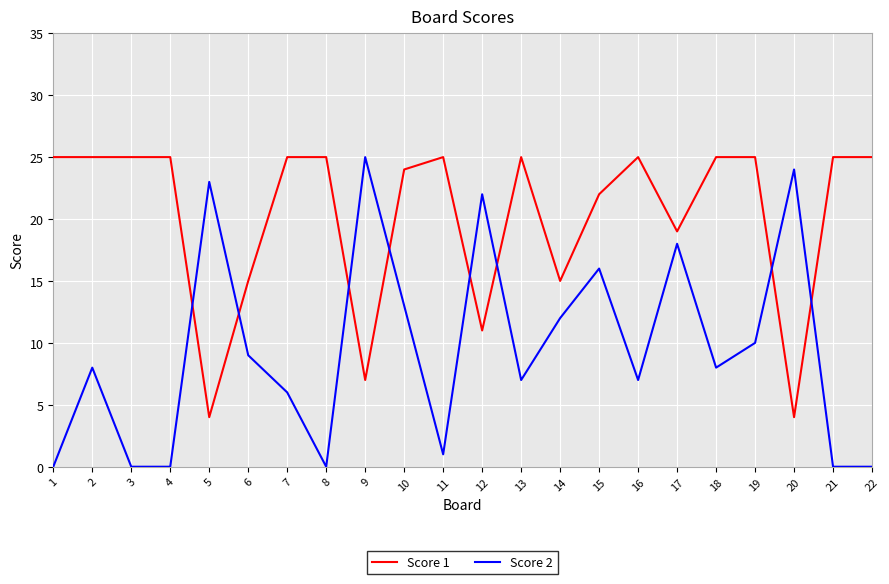

Between 14 and 17, which series saw the biggest shift?

Score 2